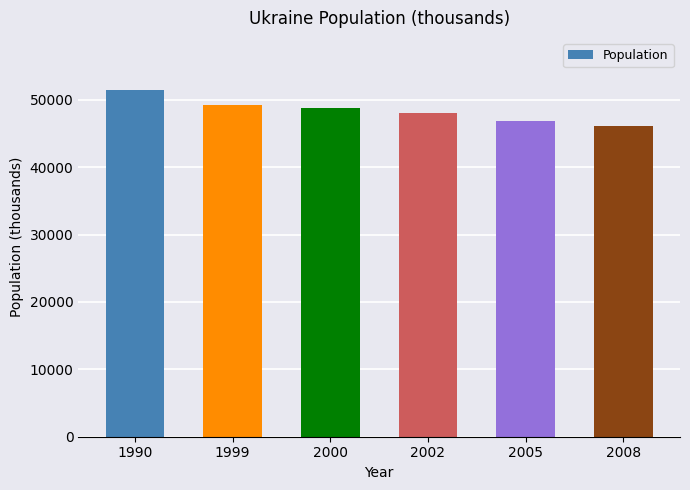

What is the smallest value displayed?

46158.7